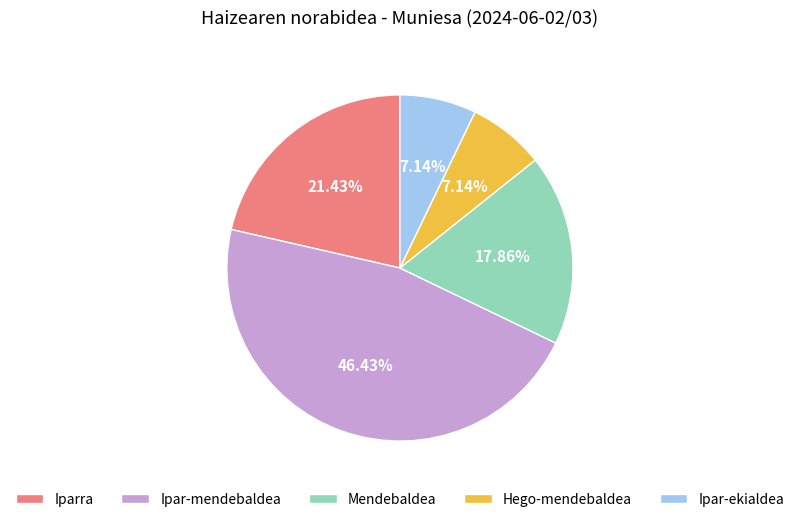

To the nearest percent, what is the difference between the Iparra and Mendebaldea slice percentages?

4%